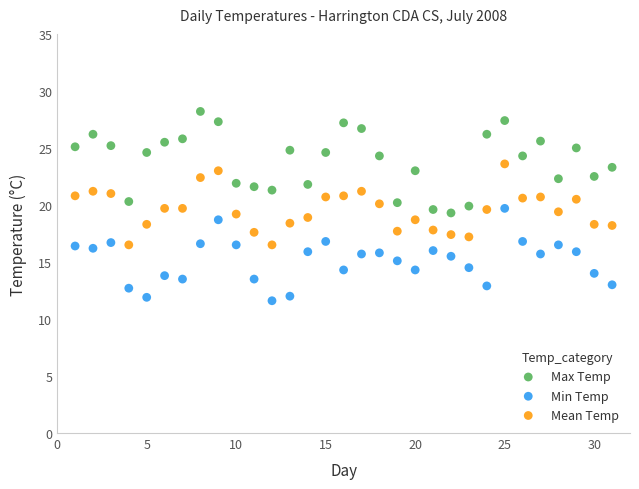

Across all data points, what is the range of Y values (max minus min)?

16.6